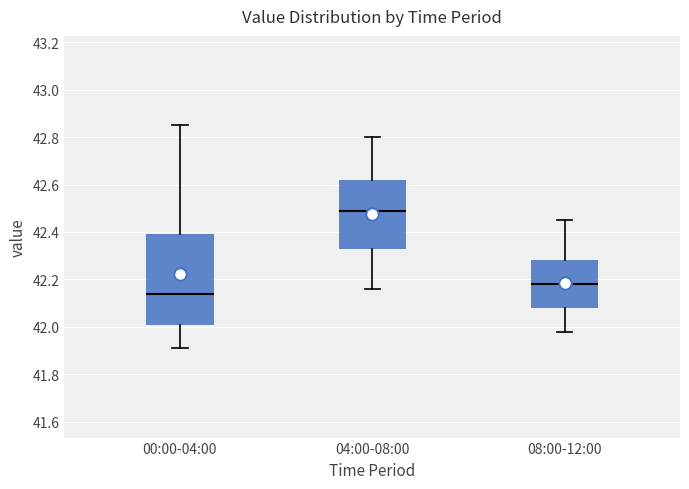

Where is the lower edge of the box for 04:00-08:00 on the y-axis? The values are not printed on the chart, so give them approximately, as read against the axis.

42.34